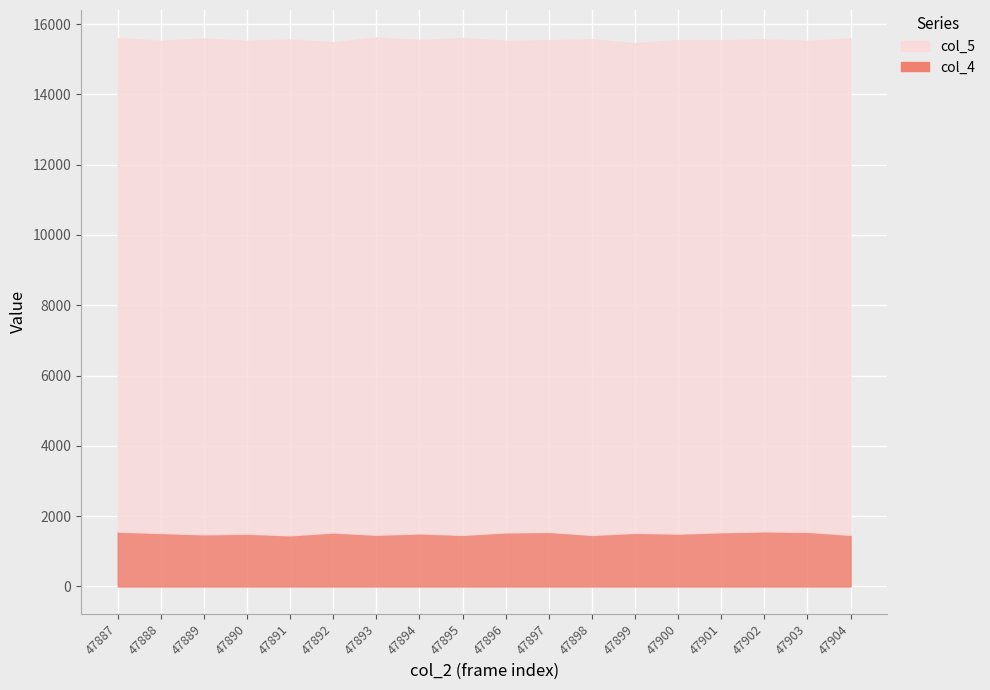

What is the lowest value of the col_5 series?

15456